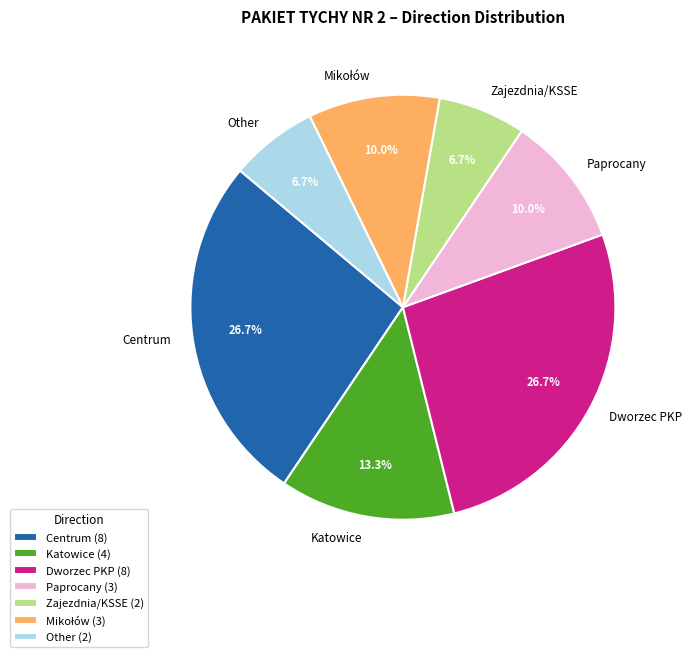

What is the ratio of the value at Zajezdnia/KSSE to the value at Other?

1.0